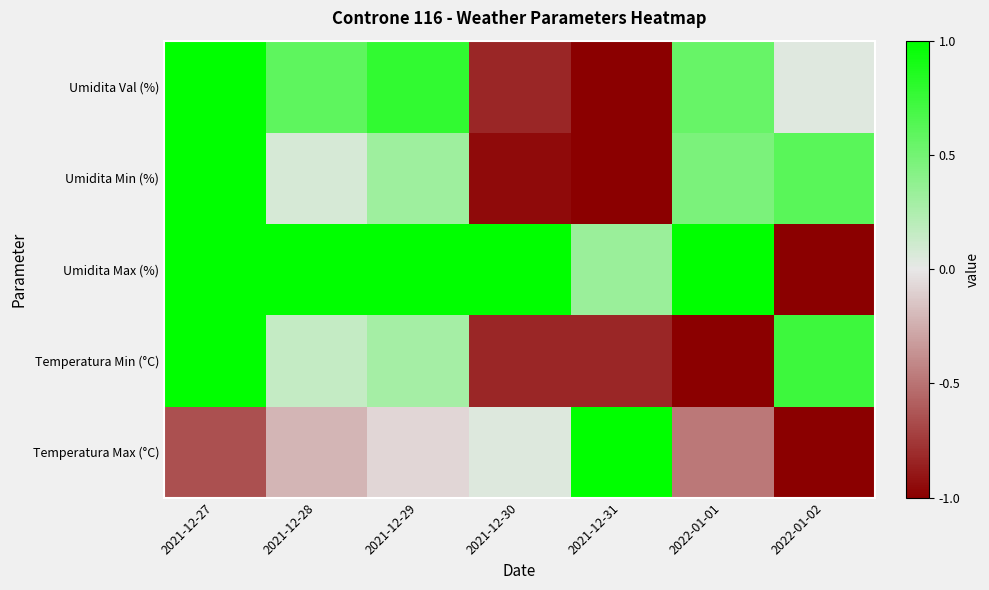

Rank the series by their maximum value, from lowest to highest.

Temperatura Max (°C), Temperatura Min (°C), Umidita Max (%), Umidita Min (%), Umidita Val (%)